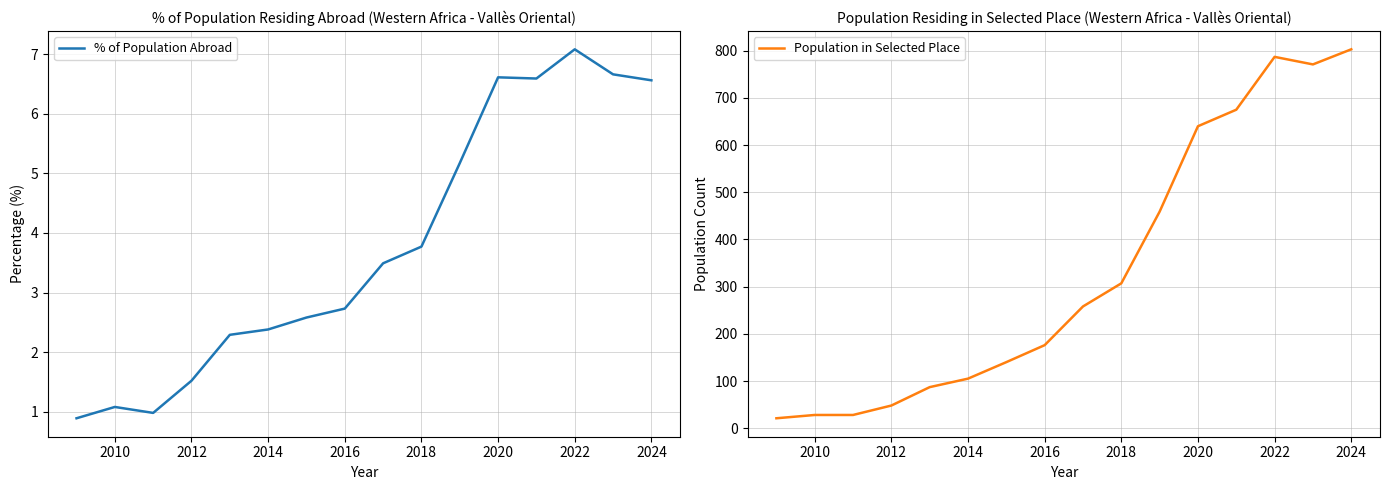

Is it true that % of Population Abroad equals 3.7 at 2014?

False